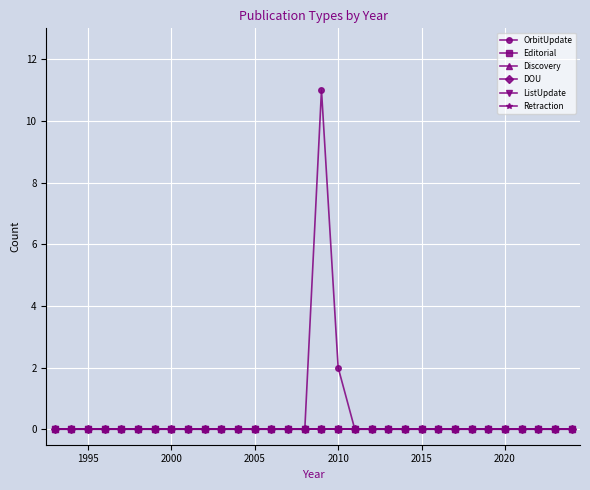

At how many categories does at least one series exceed 6?

1